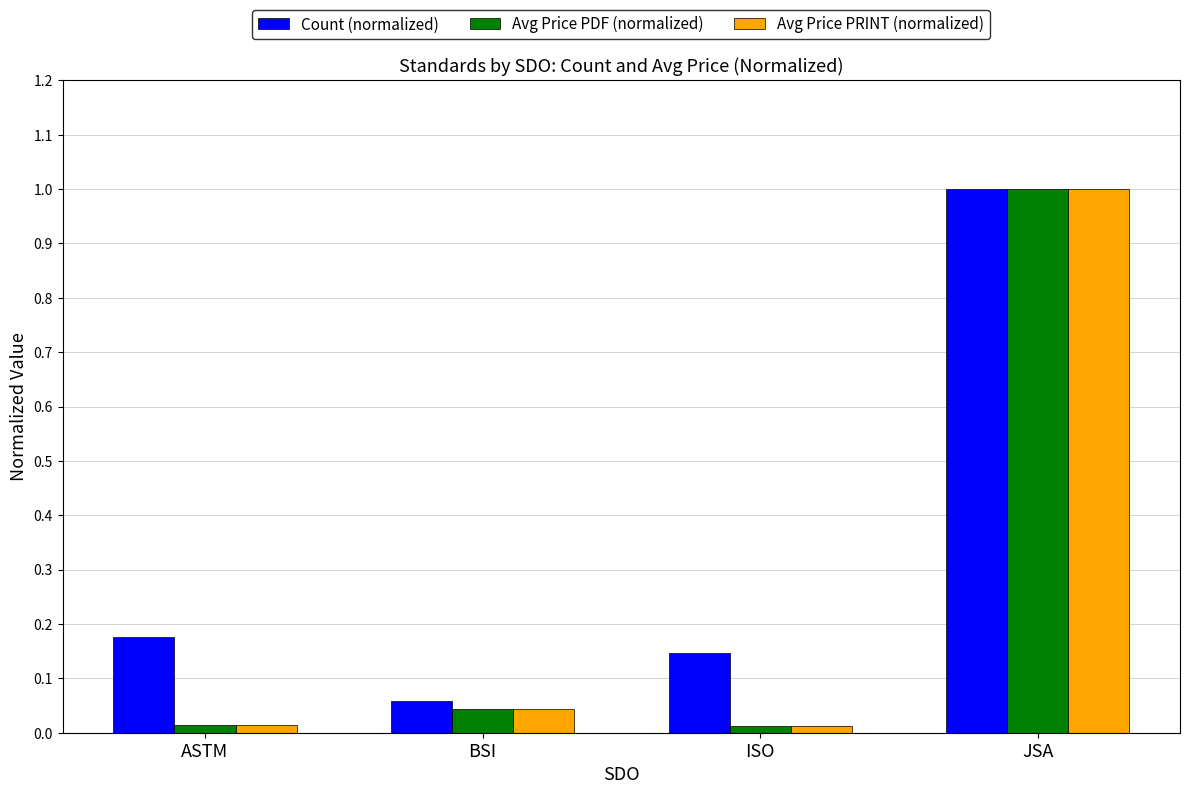

What is the sum of the Avg Price PDF (normalized) values at JSA and BSI?

1.0